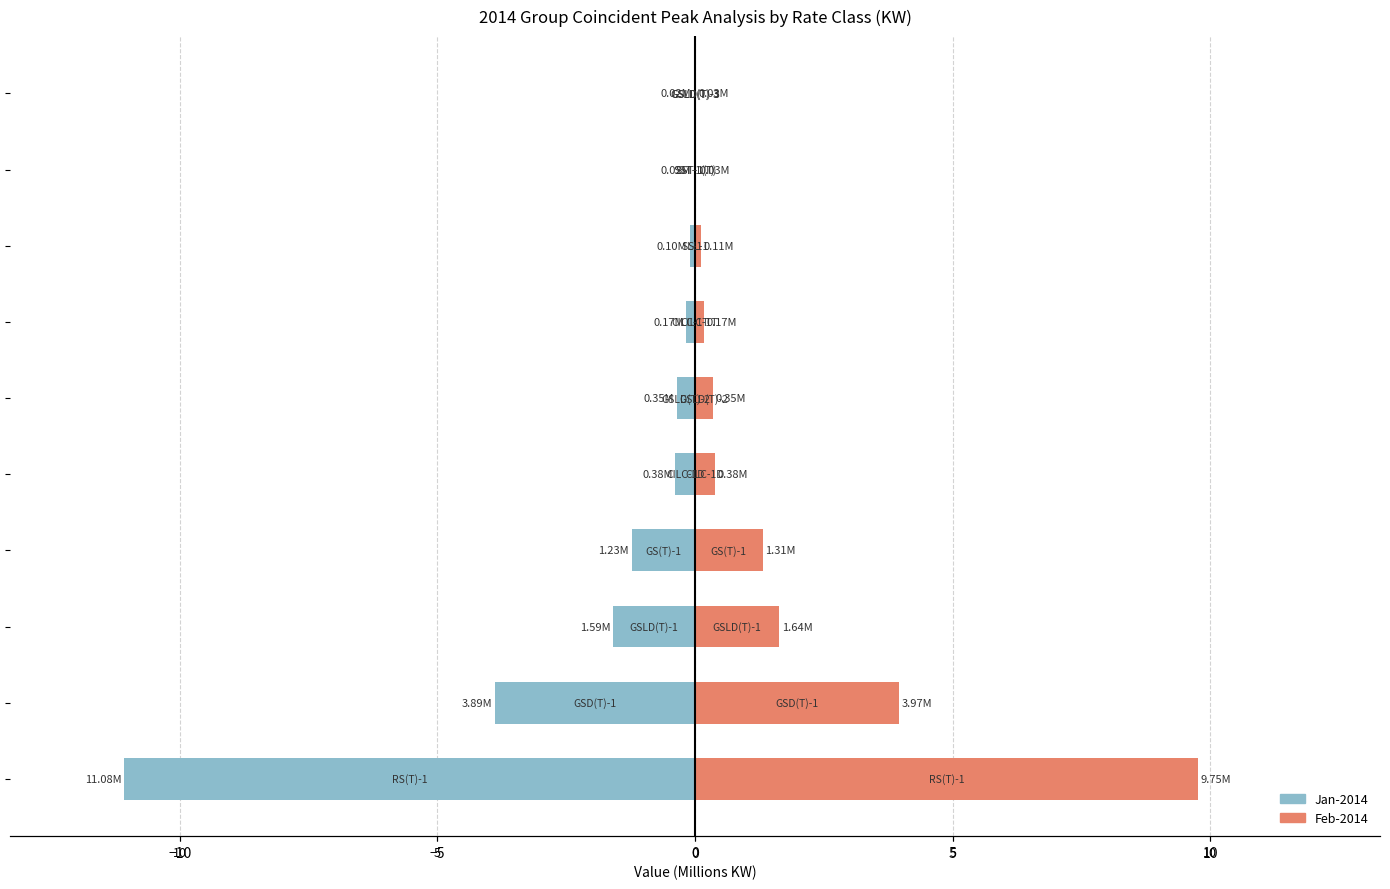

True or false: Jan-2014 has a value of -0.4 at 10.

True